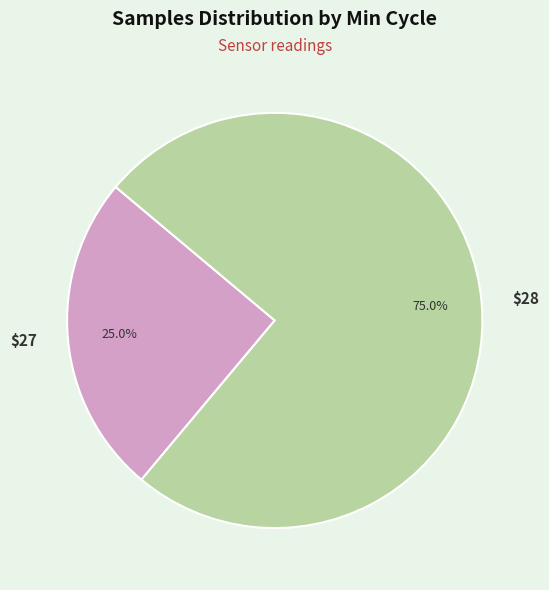

Does any single category account for the majority?

Yes